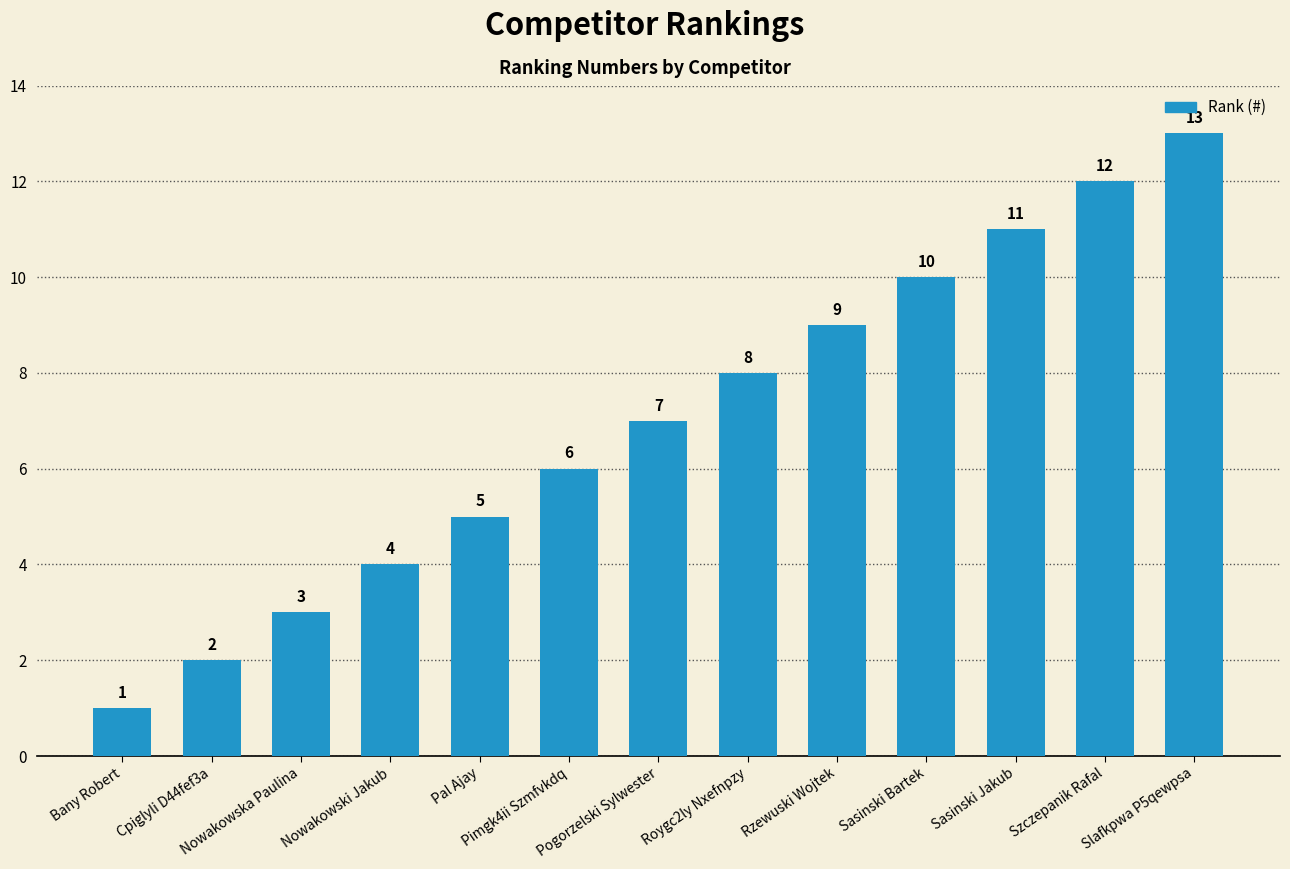

What is the label of the 9th bar from the left?

Rzewuski Wojtek